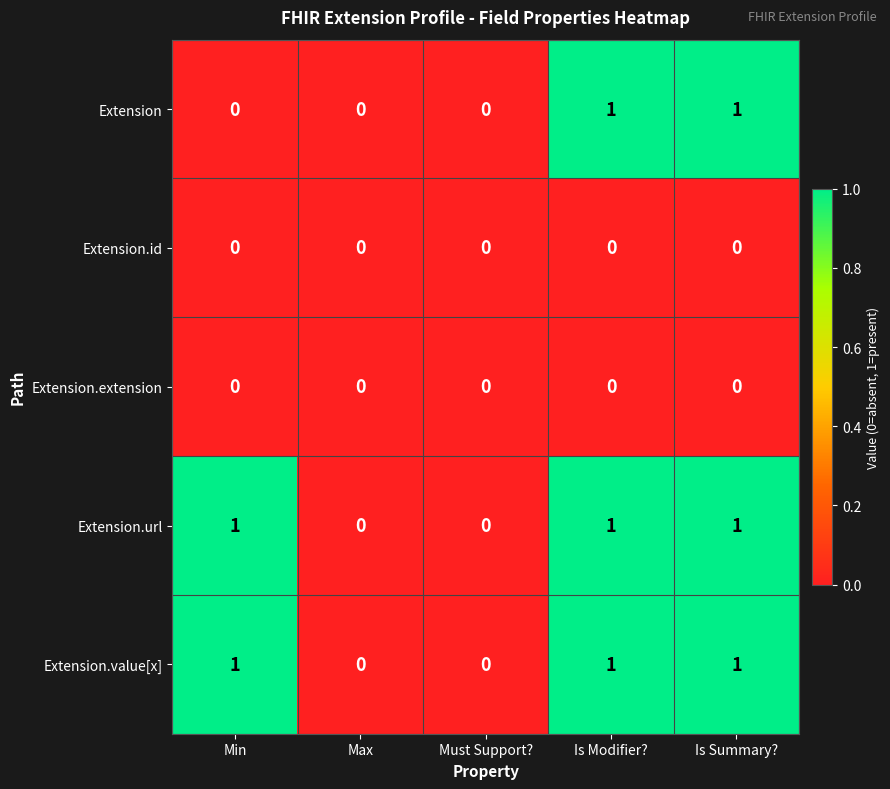

Count the Extension.url values in the range 0 to 1.

5